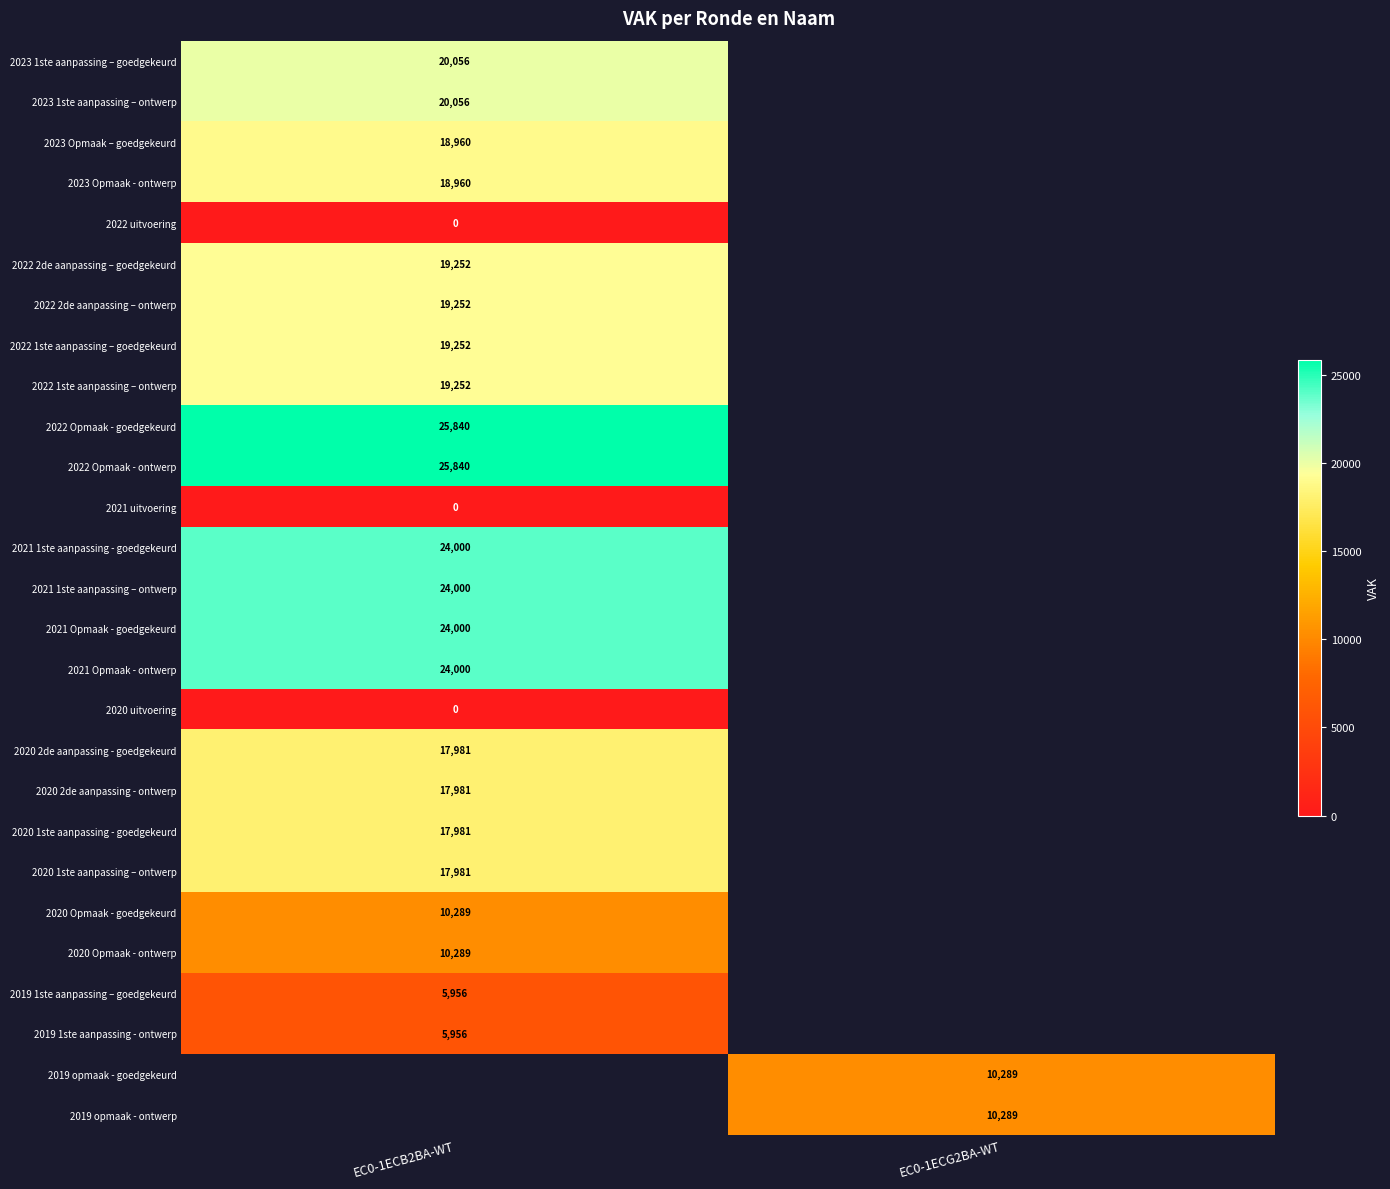

Is it true that 2020 Opmaak - ontwerp equals 10289 at EC0-1ECB2BA-WT?

True